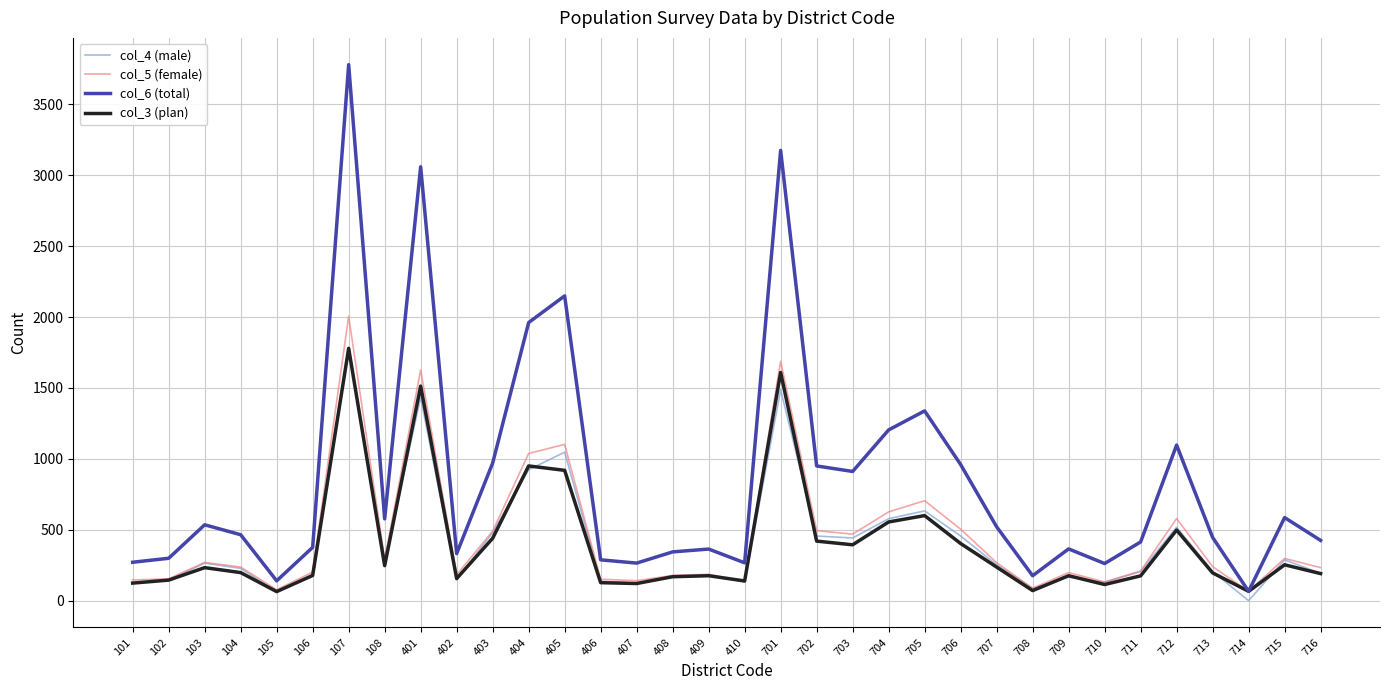

The value of col_6 (total) at 704 is 1204. True or false?

True